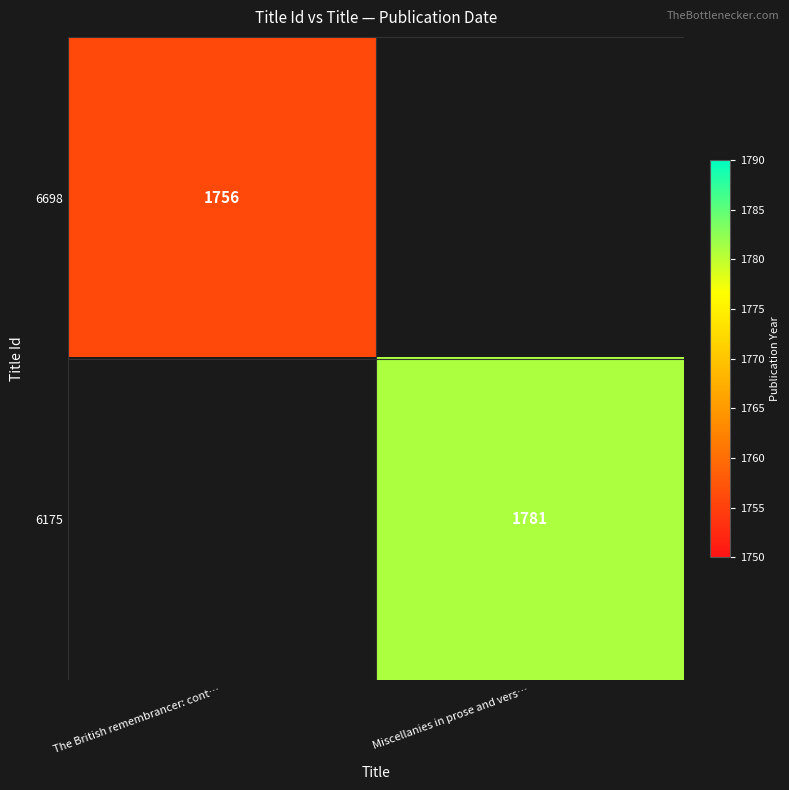

At which category does the chart reach its minimum across all series?

The British remembrancer: cont…